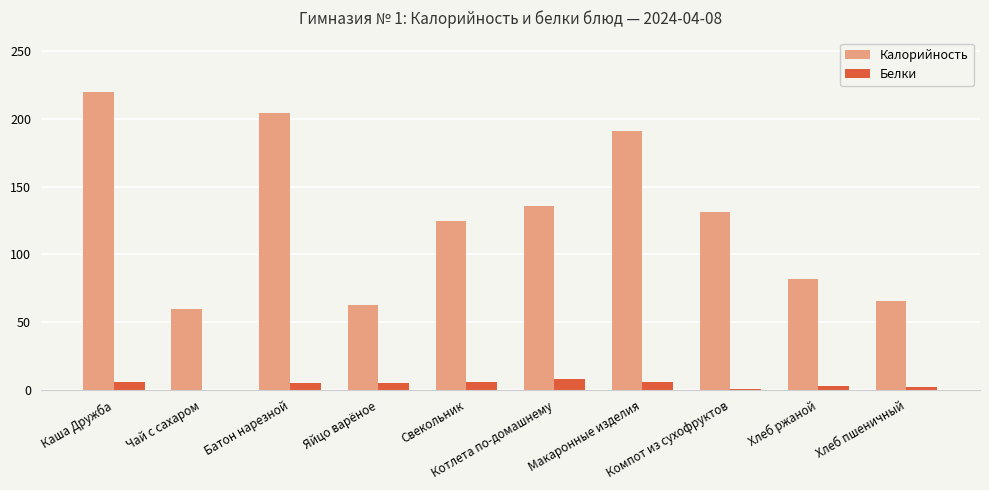

What is the sum of all Калорийность values?

1278.4